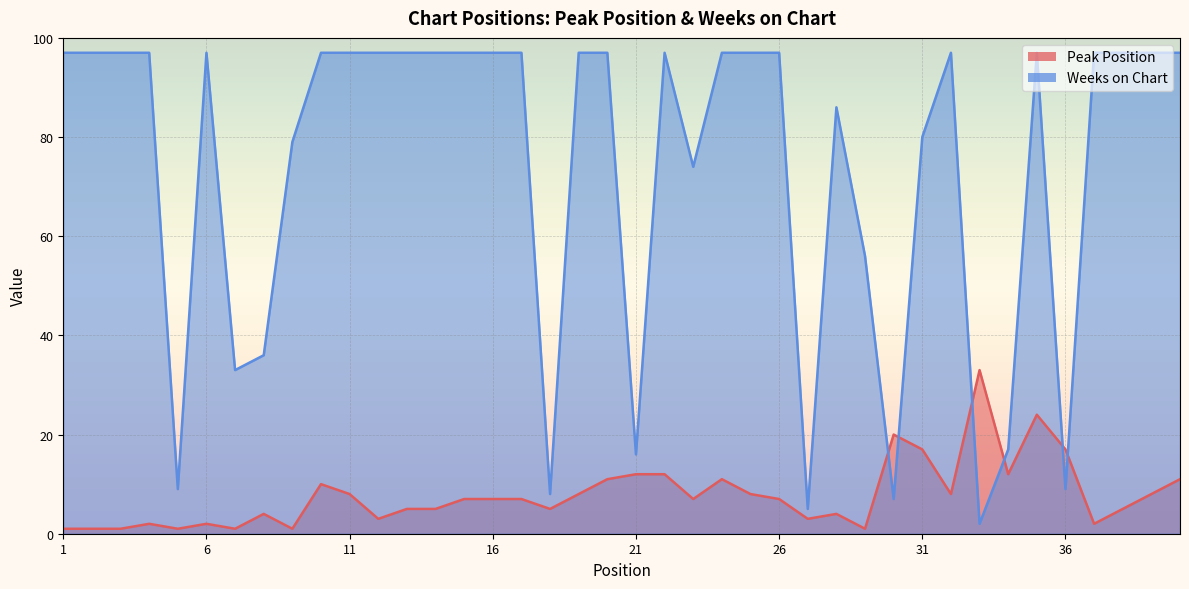

Is the value of Peak Position at 10 greater than the value of Weeks on Chart at 1?

No